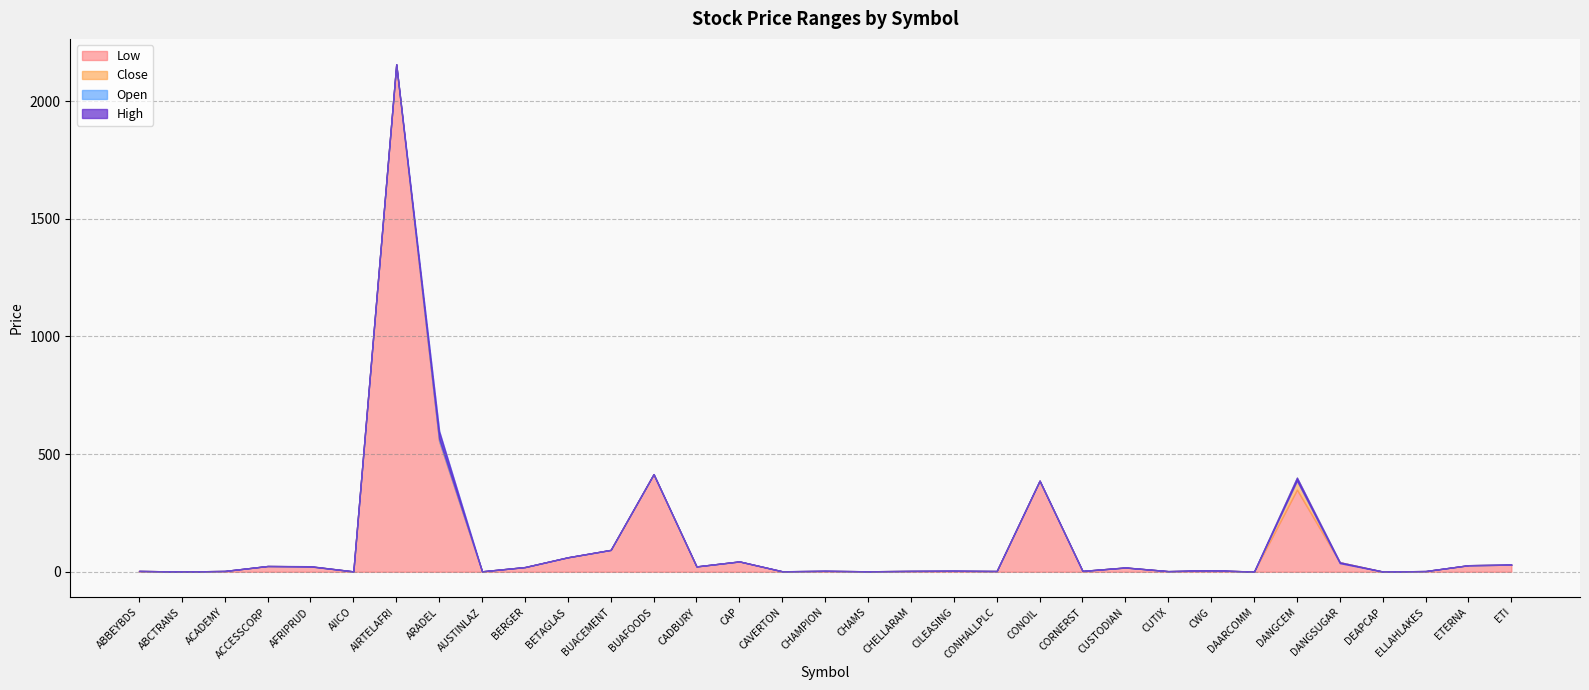

Which has a higher value, CHAMPION or BETAGLAS?

BETAGLAS